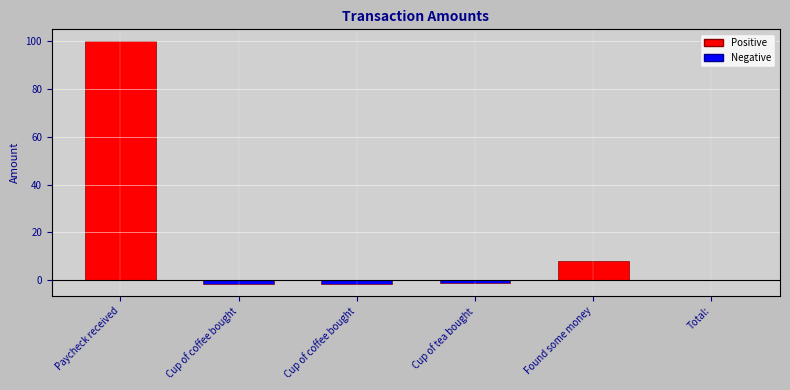

Does the chart contain stacked bars?

No